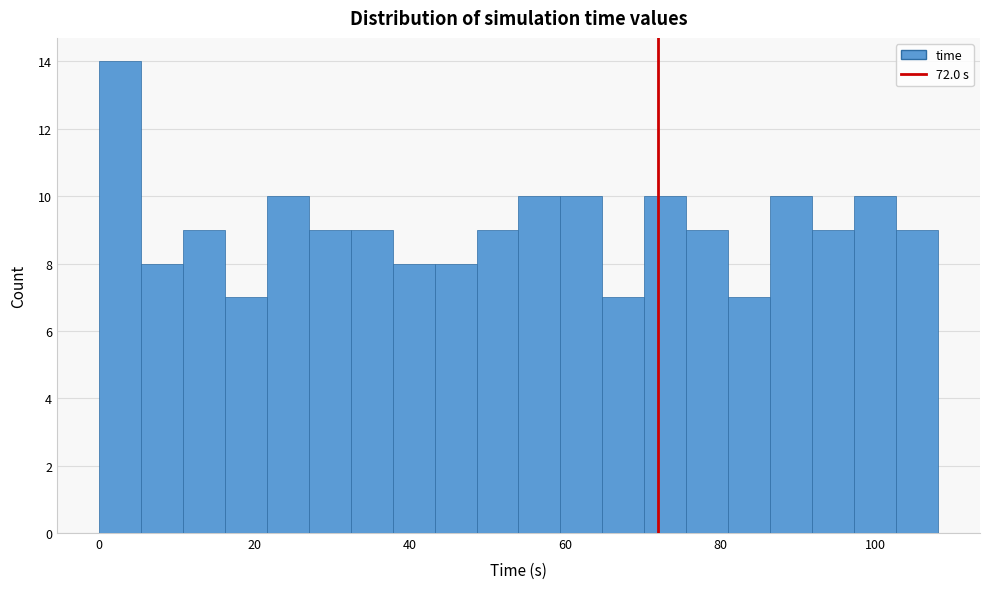

Around what value on the x-axis is the tallest bar? Give the approximate position of its centre, as read against the axis.

2